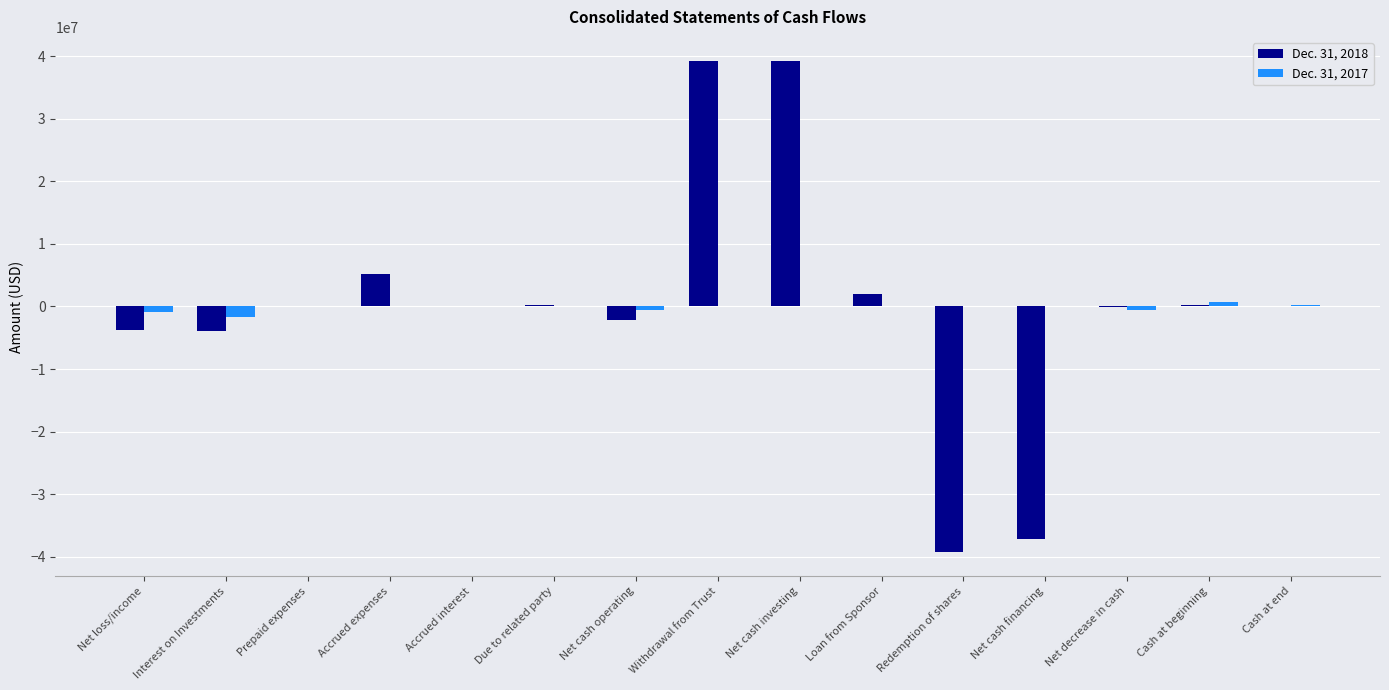

True or false: Dec. 31, 2018 has a value of 39151329 at Net cash investing.

True